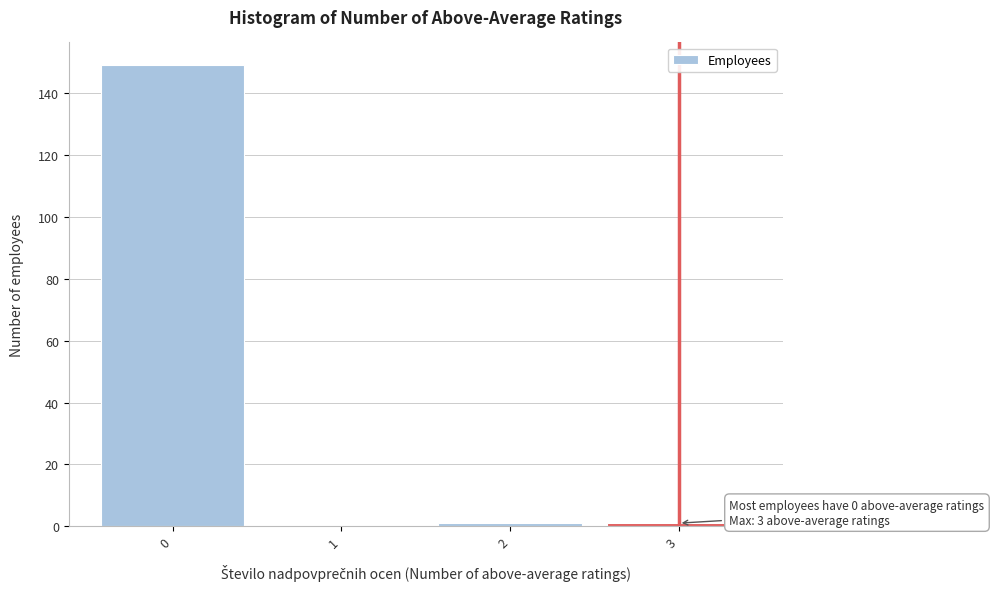

Which range on the x-axis has the tallest bar?

-0.5 to 0.5